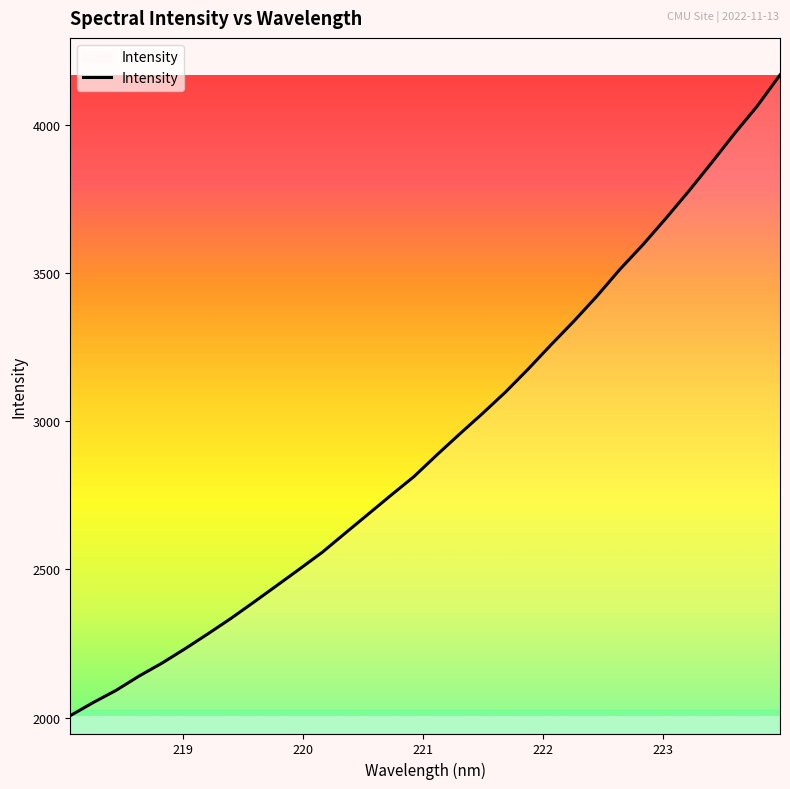

What is the difference between the maximum and minimum values?

2161.0